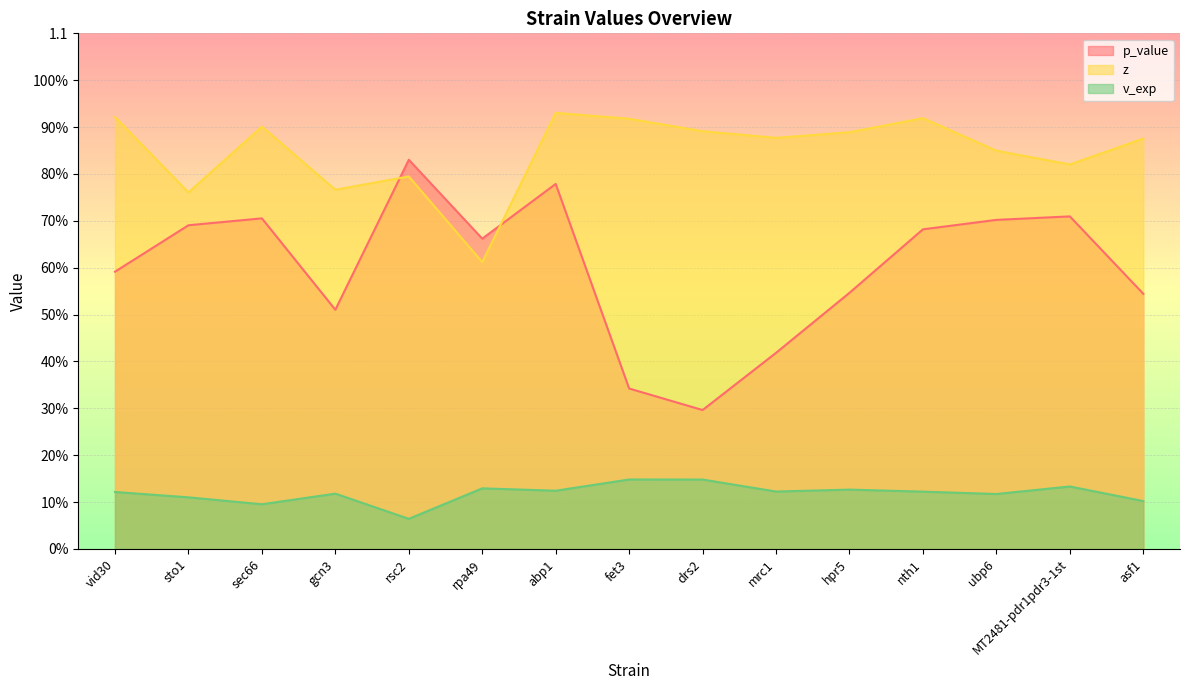

Is it true that z equals 0.8 at sto1?

True